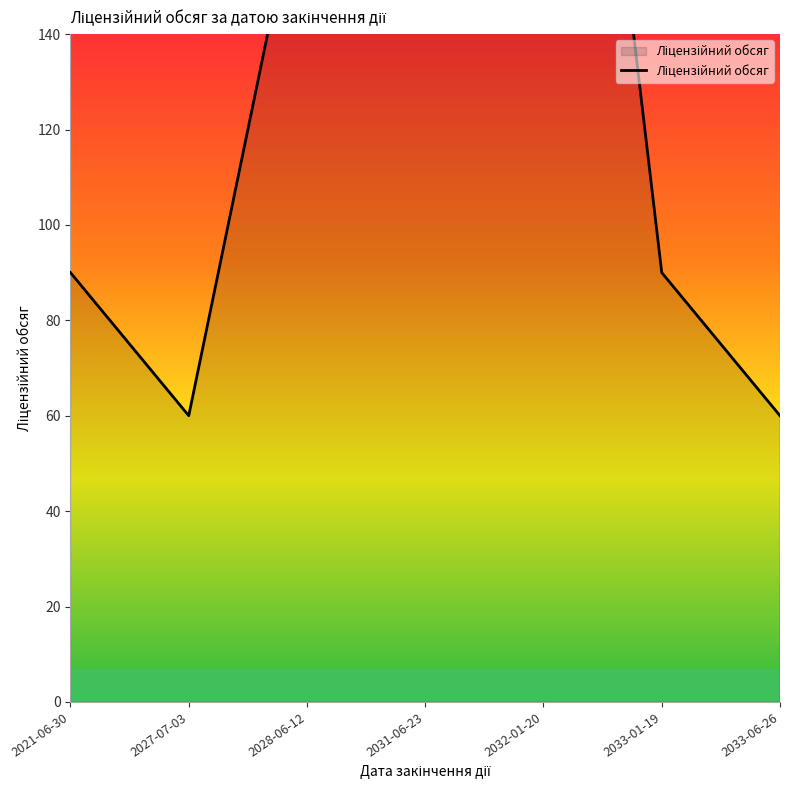

At which category does the data reach its first local peak?

2028-06-12